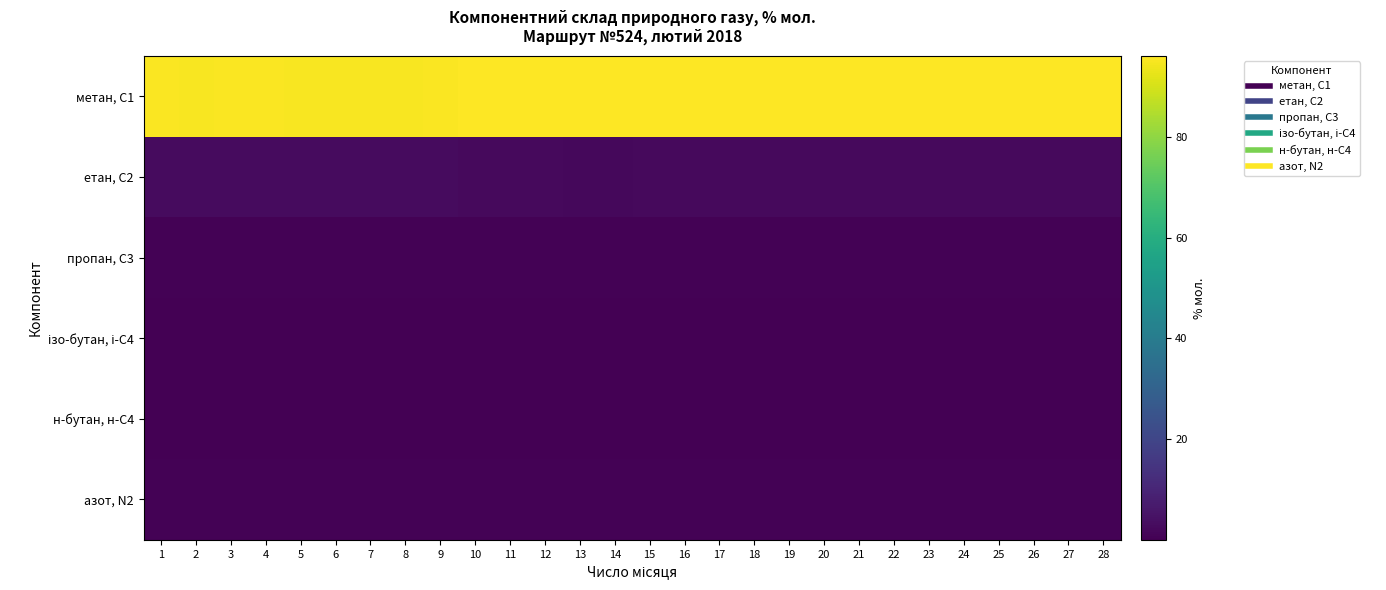

Which series has the largest total across all categories?

метан, С1